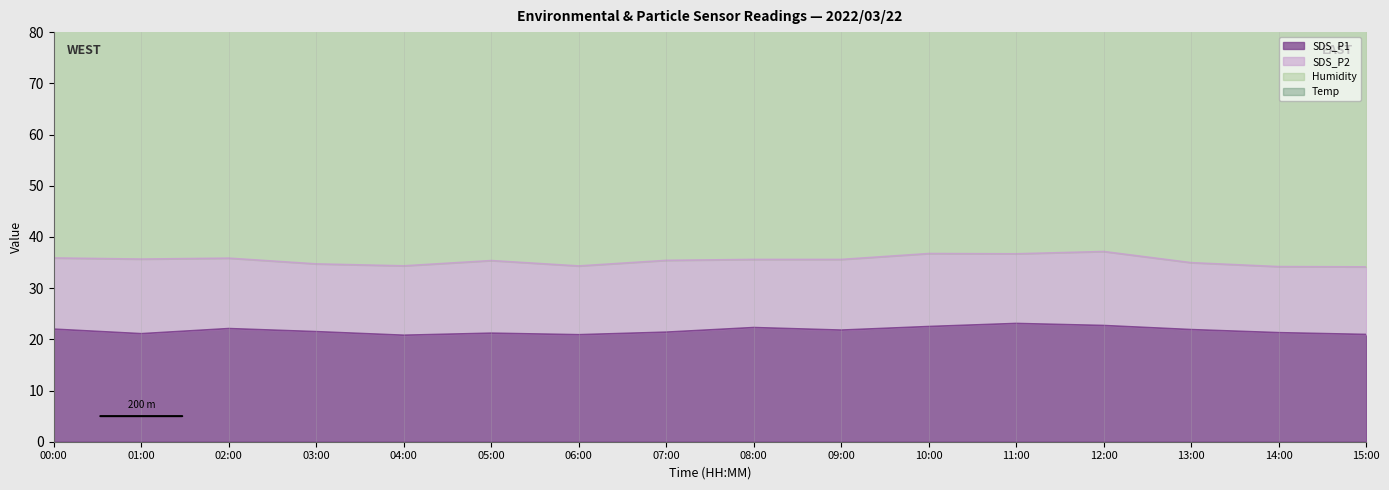

Rank the categories by Temp value from lowest to highest.

12:00, 13:00, 14:00, 15:00, 11:00, 10:00, 09:00, 08:00, 07:00, 06:00, 05:00, 04:00, 00:00, 01:00, 02:00, 03:00